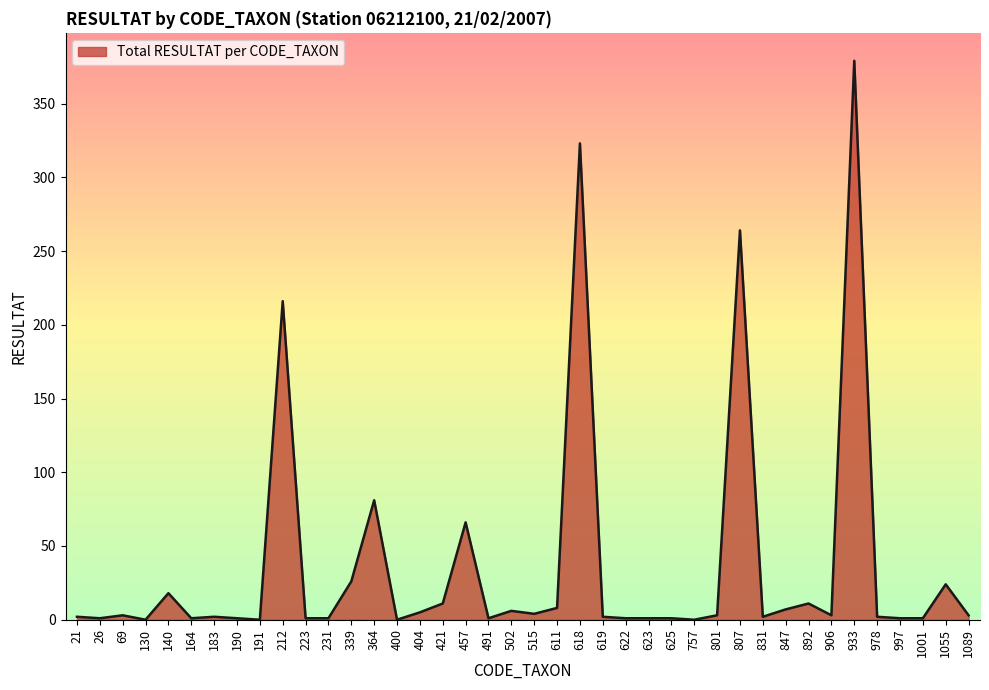

At which category does the chart reach its peak across all series?

933